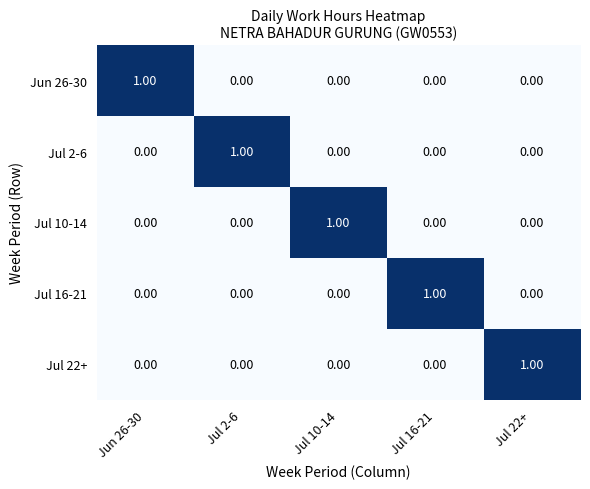

Is the value of Jul 10-14 at Jul 10-14 greater than the value of Jun 26-30 at Jul 2-6?

Yes